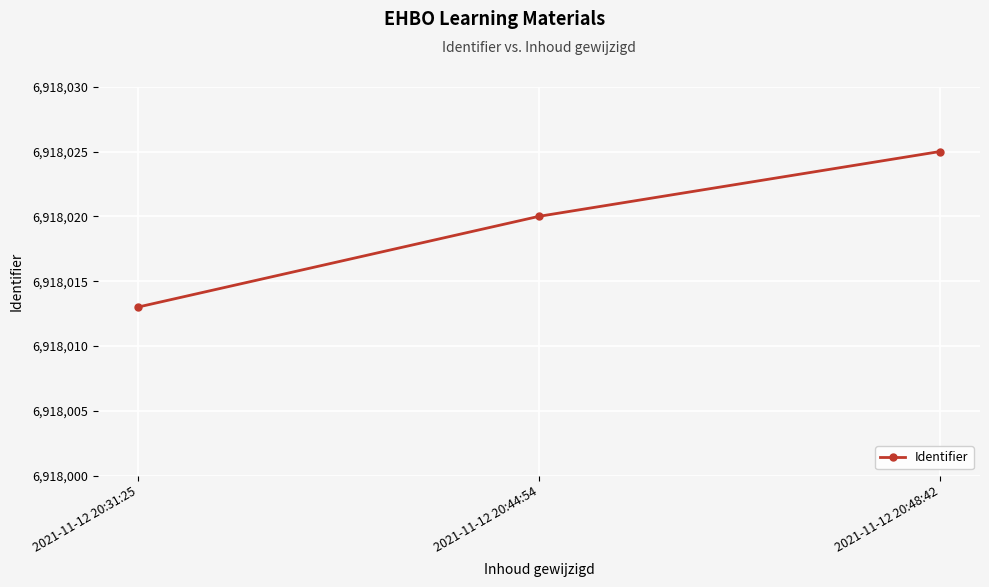

At which category does the chart reach its minimum across all series?

2021-11-12 20:31:25